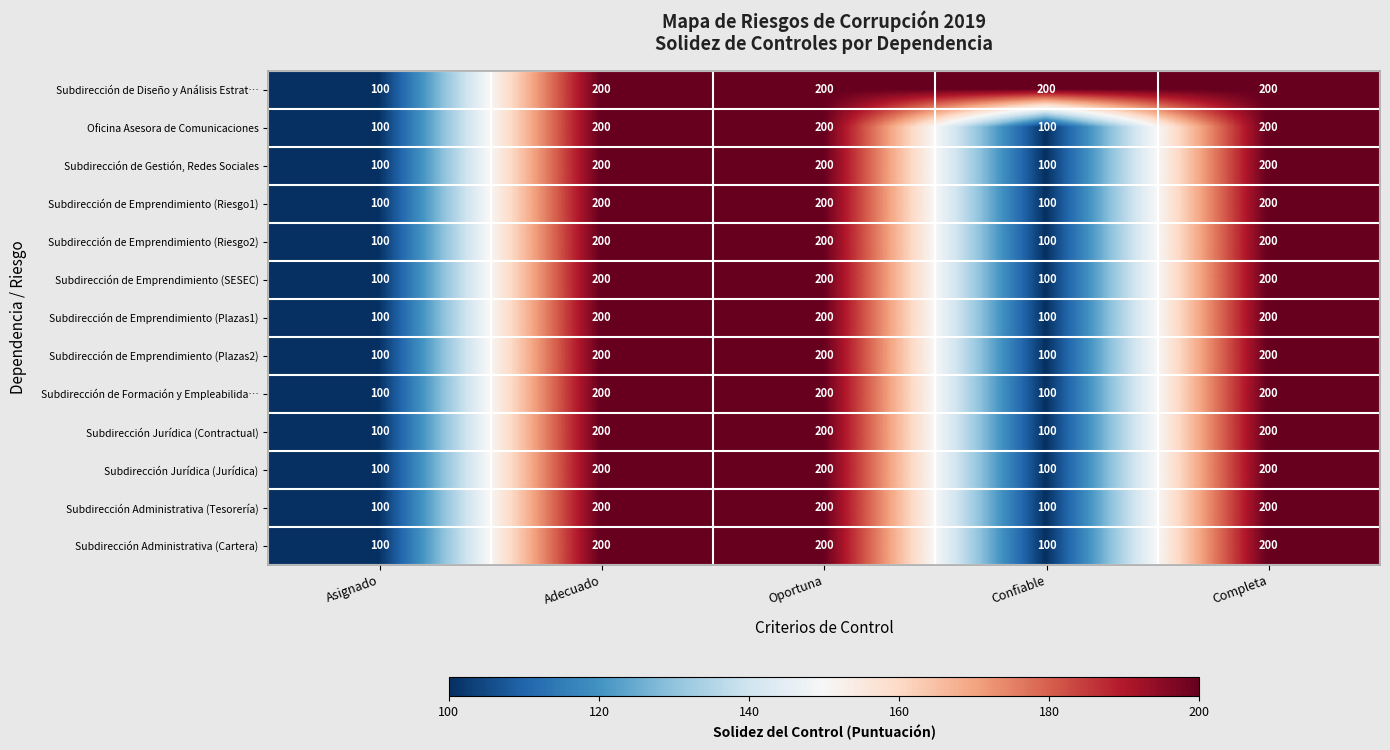

What is the smallest value displayed?

100